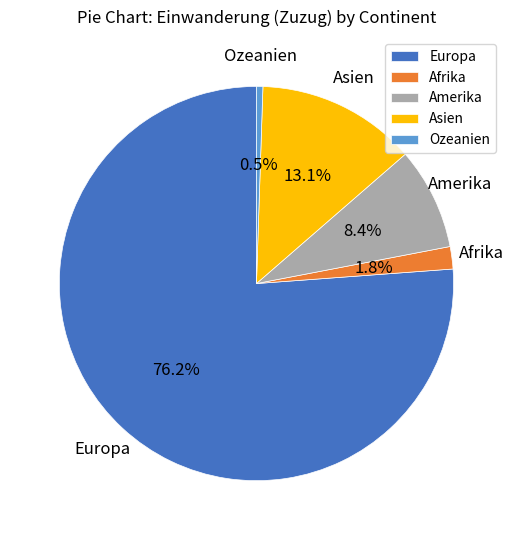

Count the number of slices in the pie.

5